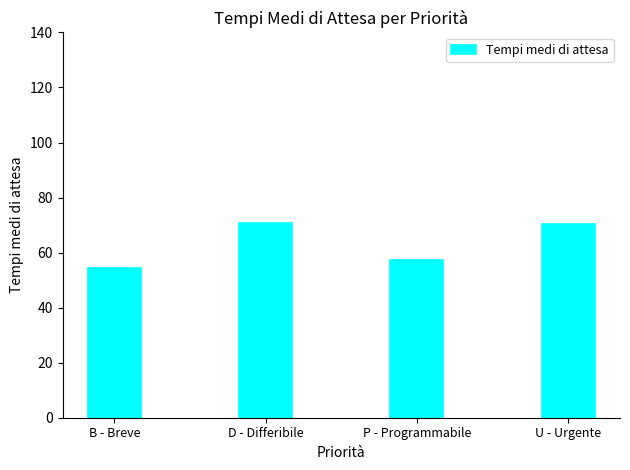

What is the change in value from P - Programmabile to U - Urgente?

+13.1